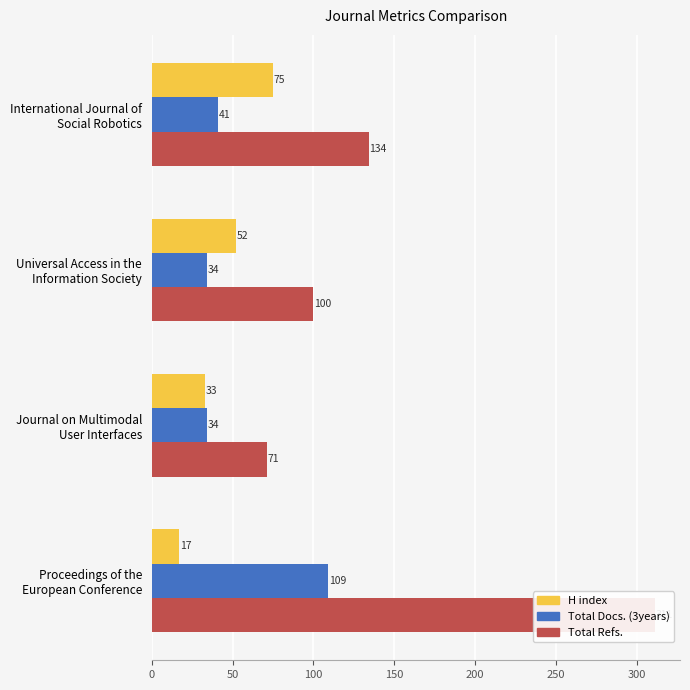

What is the difference between the maximum and minimum values in the H index series?

58